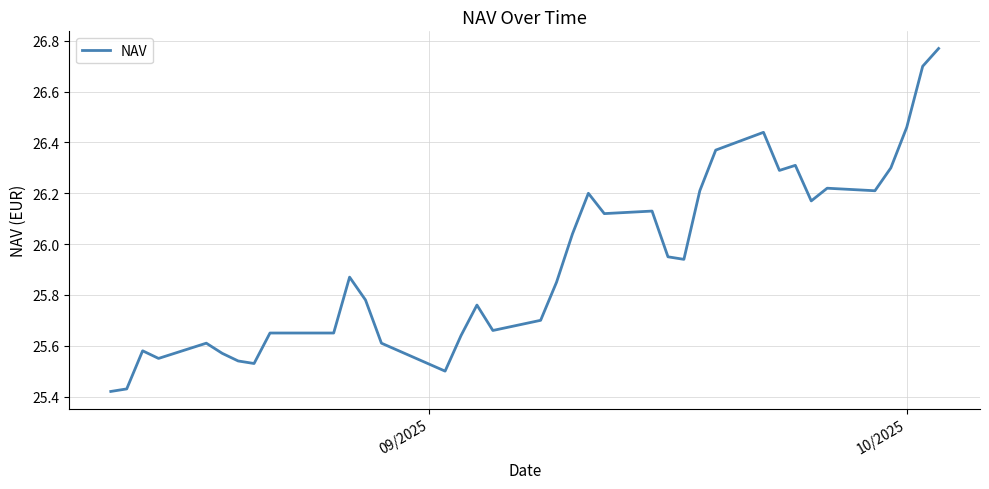

What is the value of the 31st point from the left?

26.2